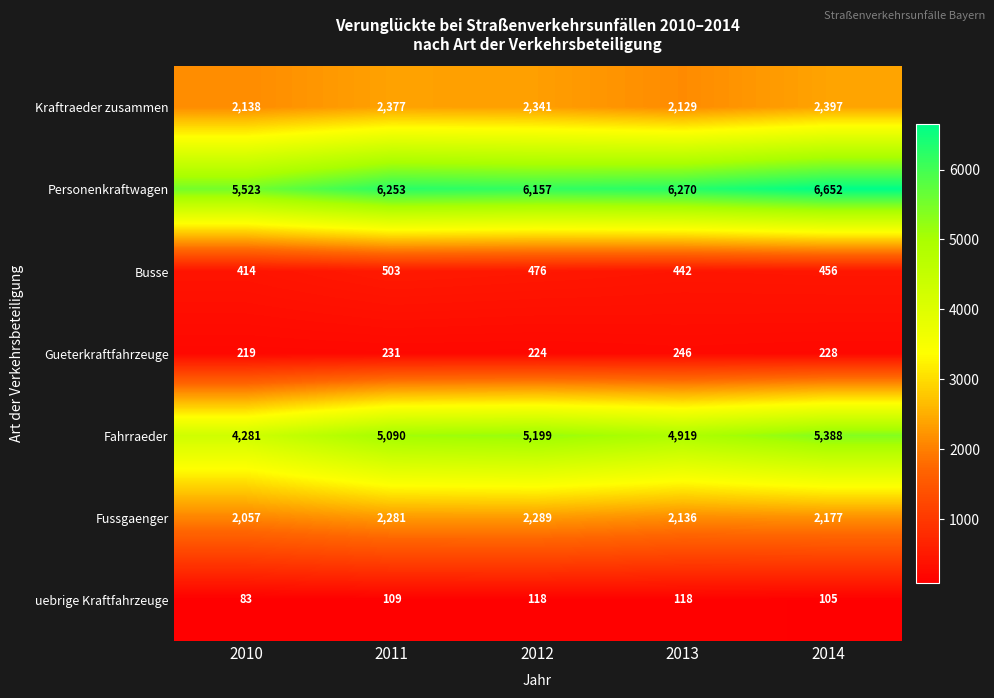

List the series in order of their peak value, lowest first.

uebrige Kraftfahrzeuge, Gueterkraftfahrzeuge, Busse, Fussgaenger, Kraftraeder zusammen, Fahrraeder, Personenkraftwagen